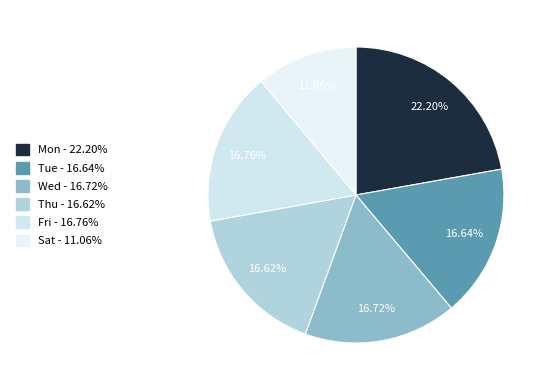

Is it true that Fri is 11% of the pie?

False